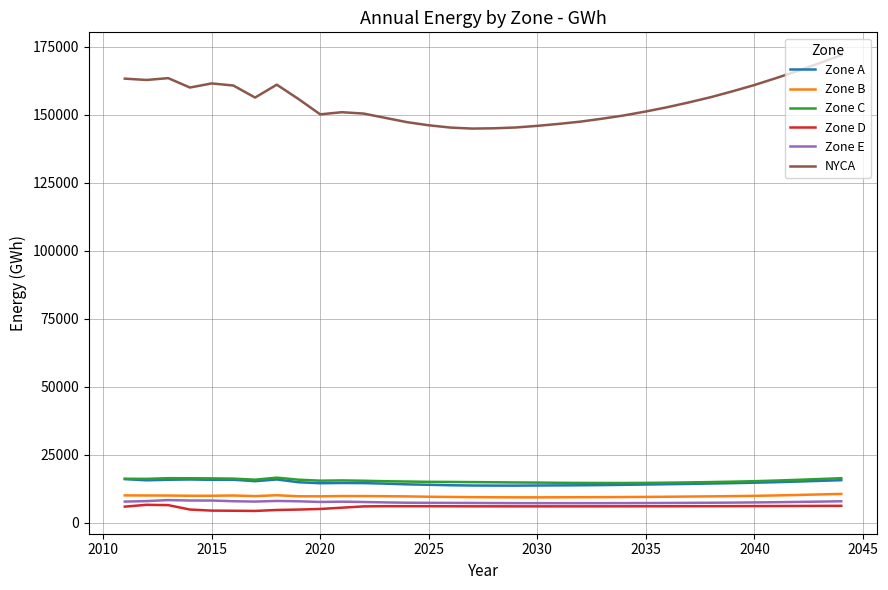

Which series has the widest spread of values?

NYCA